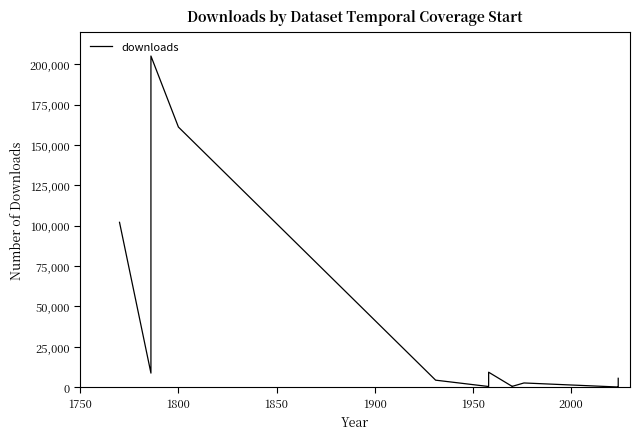

How many lines are shown in the chart?

1